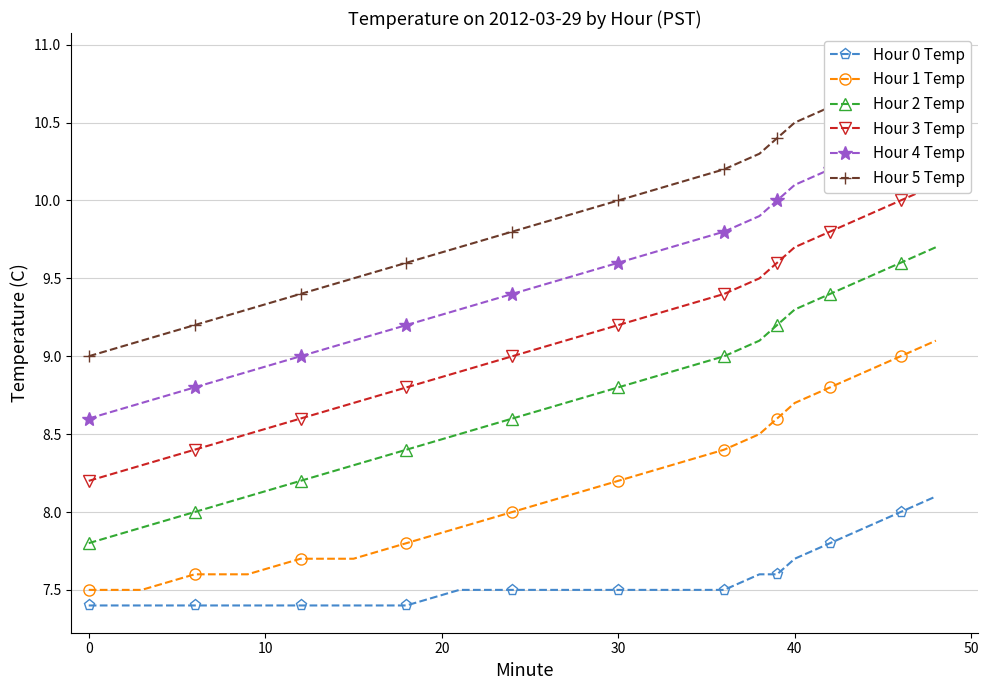

Does the chart have visible grid lines?

Yes